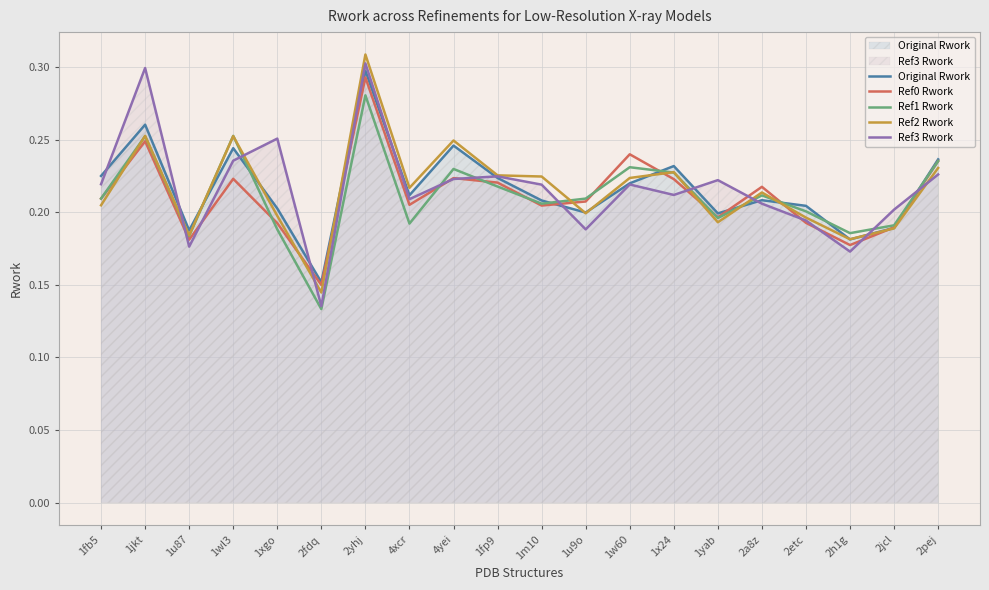

Is the value of Ref3 Rwork at 1fp9 greater than the value of Ref2 Rwork at 1m10?

Yes